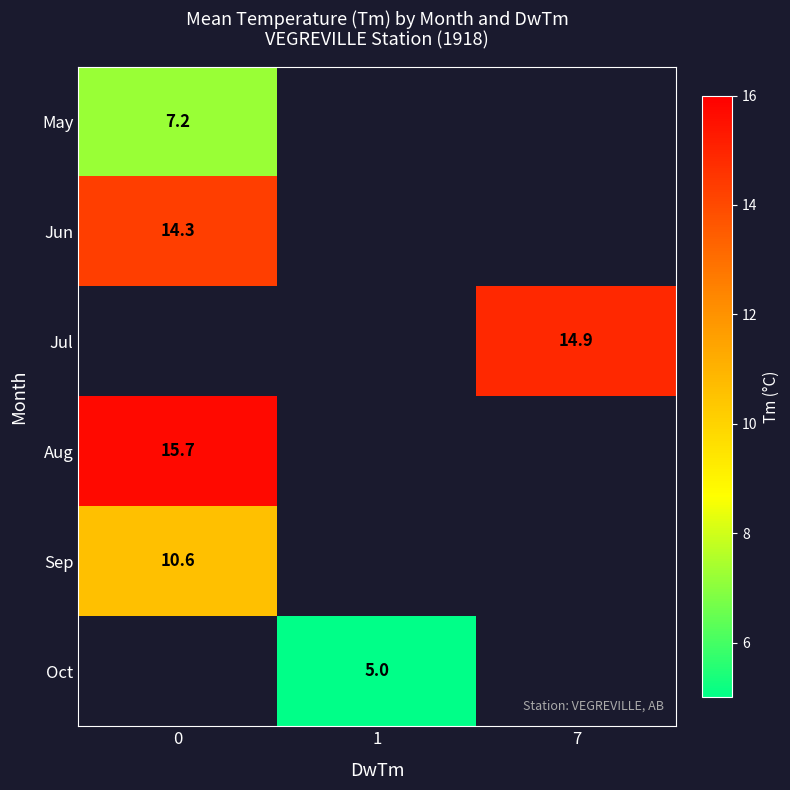

What is the smallest value displayed?

5.0